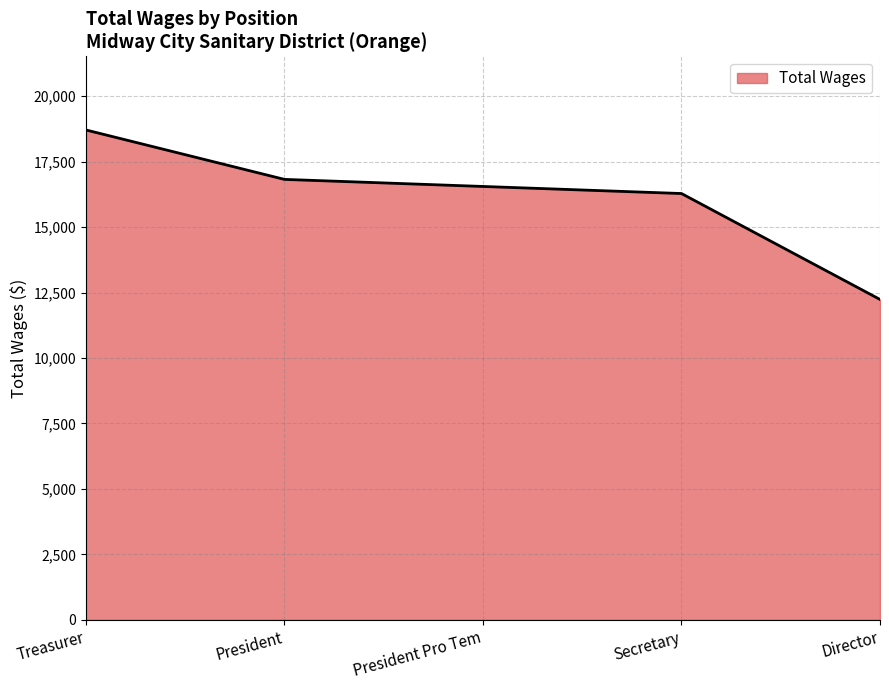

Count the number of categories in the chart.

5